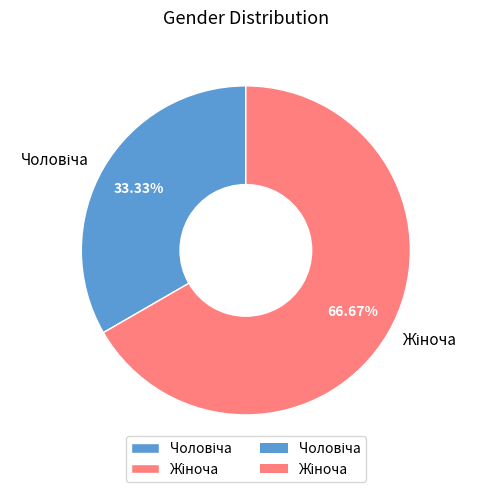

Is there a majority slice in this chart?

Yes